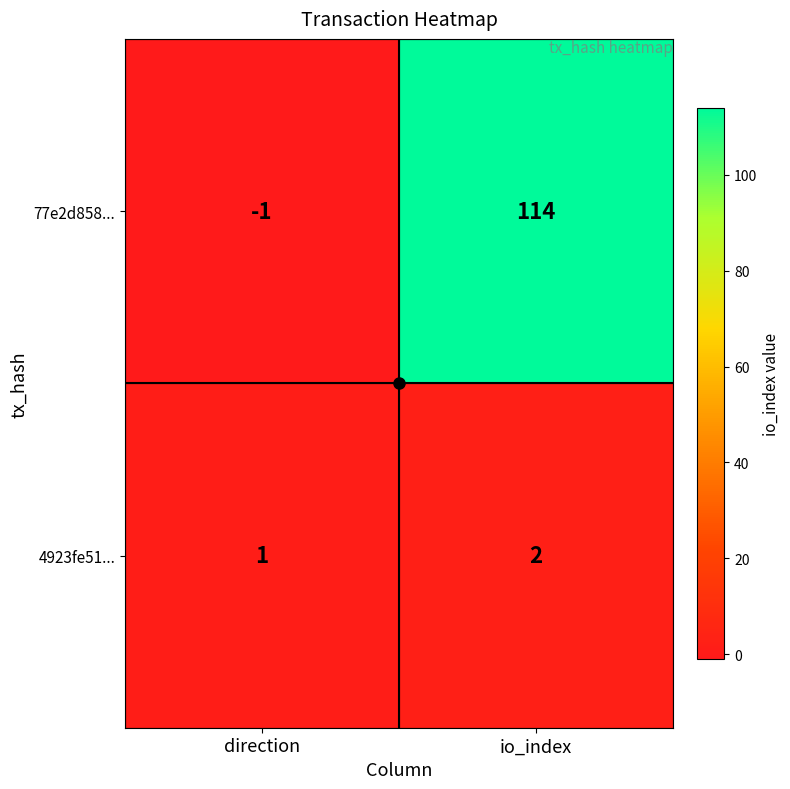

What is the difference between the highest and lowest values at direction?

2